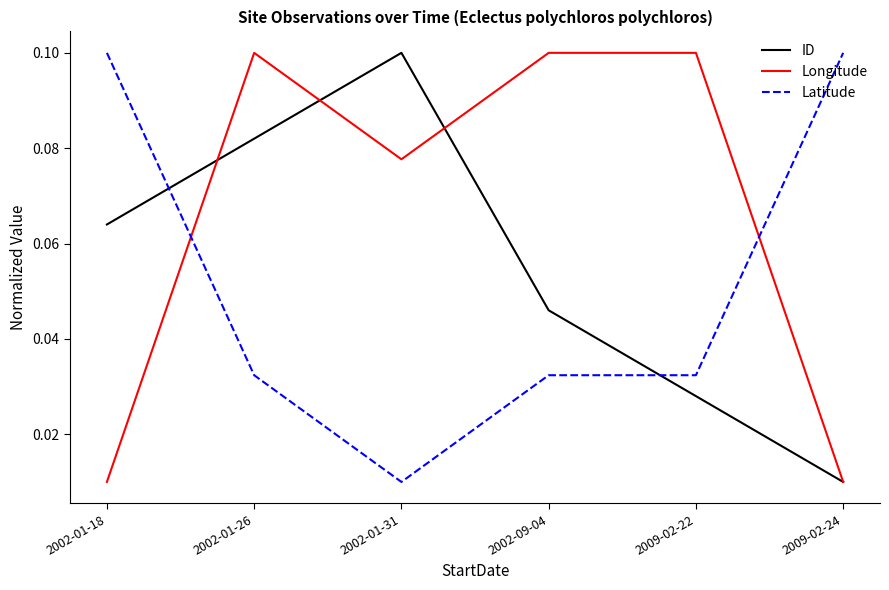

What position from the left is 2009-02-22?

5